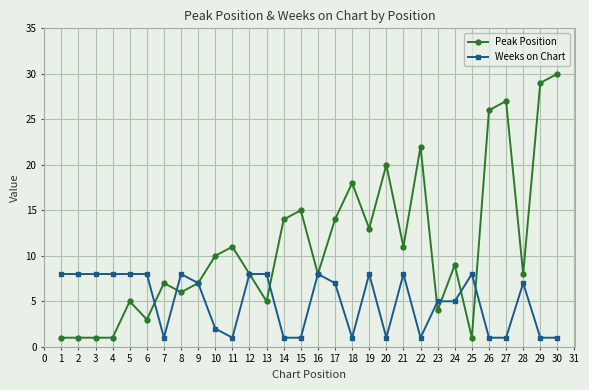

At which label does Weeks on Chart first exceed 7?

1